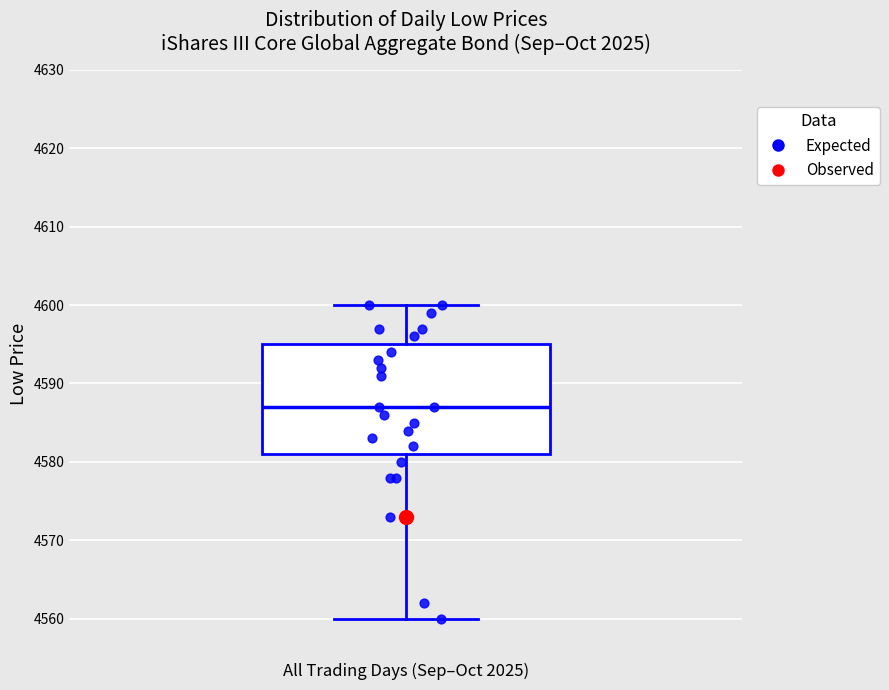

Transcribe this box plot: give where the median line is, the range the box spans, and where the two whiskers end, as read against the y-axis. The values are not printed on the chart, so give them approximately, as read against the axis.

median 4587, box 4581 to 4595, whiskers 4560 to 4600